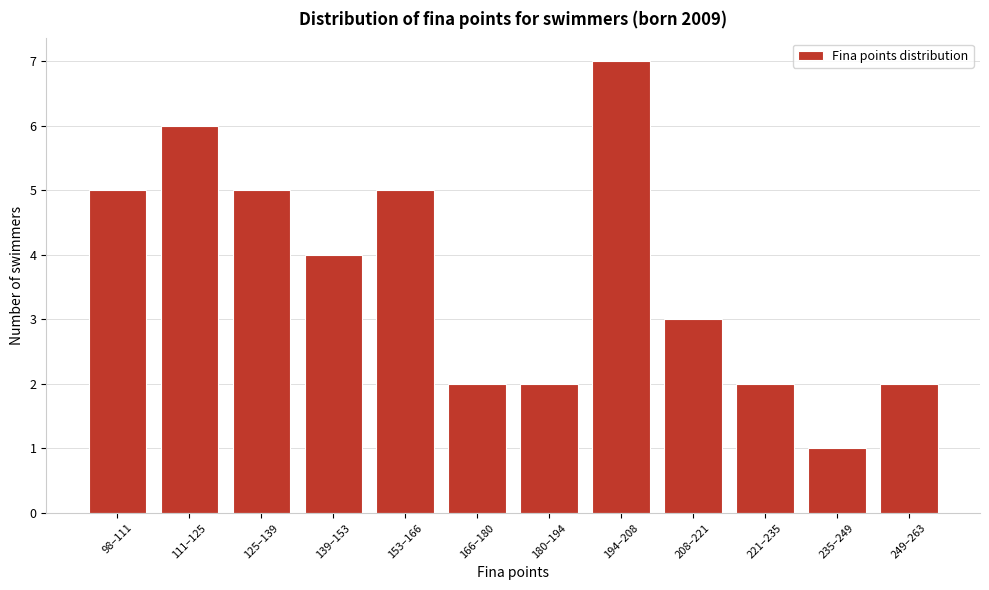

Reading left to right, what are all the values shown in this chart?

98–111=5	111–125=6	125–139=5	139–153=4	153–166=5	166–180=2	180–194=2	194–208=7	208–221=3	221–235=2	235–249=1	249–263=2